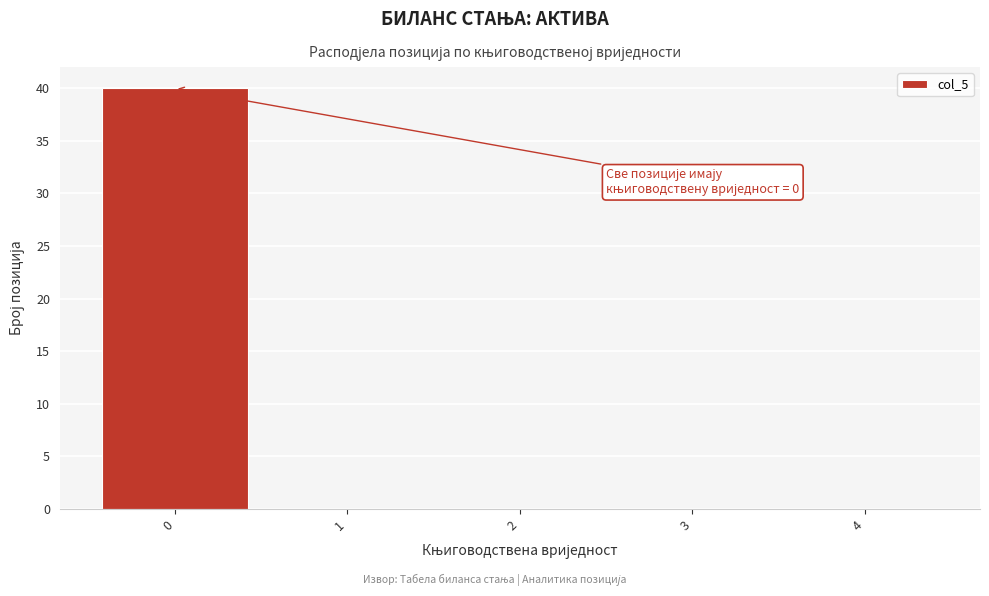

Which range on the x-axis has the tallest bar?

-0.5 to 0.5